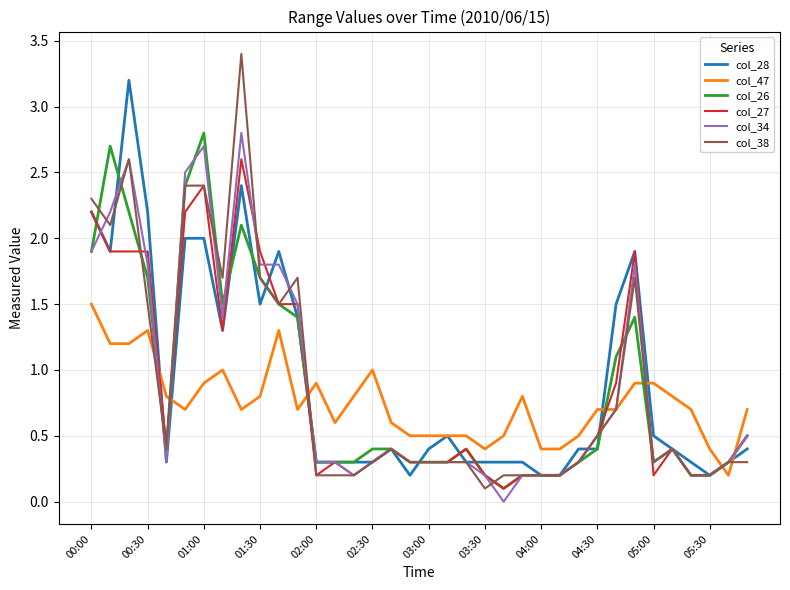

Which series has the widest spread of values?

col_38